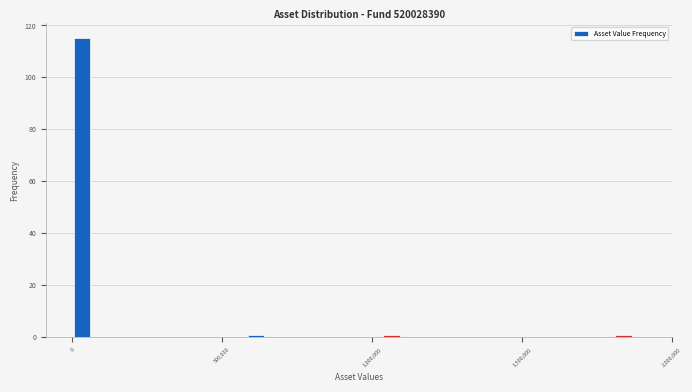

Around what value on the x-axis is the tallest bar? Give the approximate position of its centre, as read against the axis.

50000